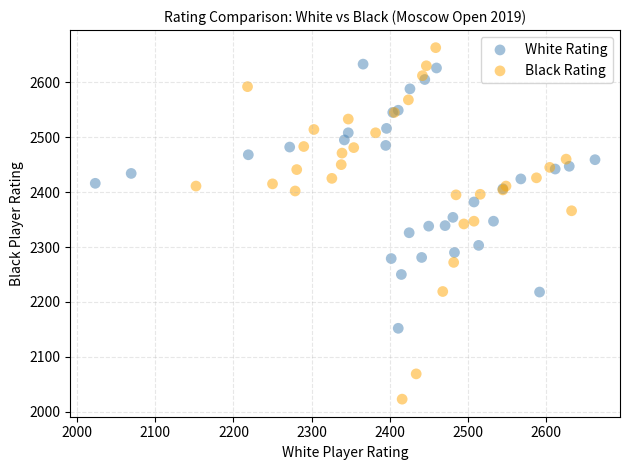

What are all the series names shown in the legend?

White Rating, Black Rating